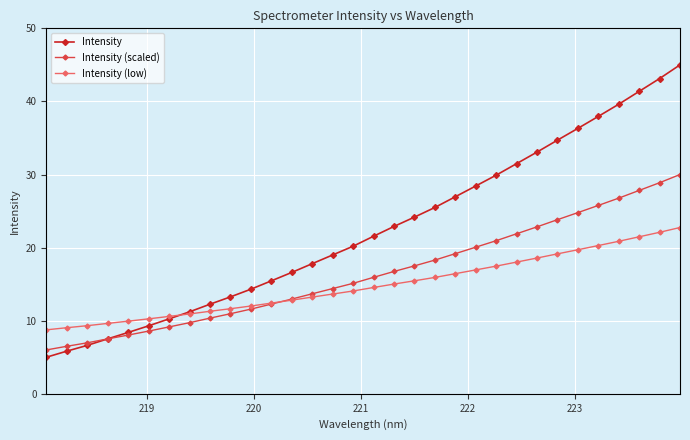

What is the maximum value shown in the chart?

45.0